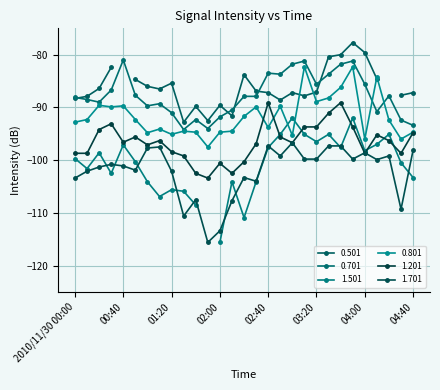

True or false: 1.701 and 0.701 cross at least once.

False